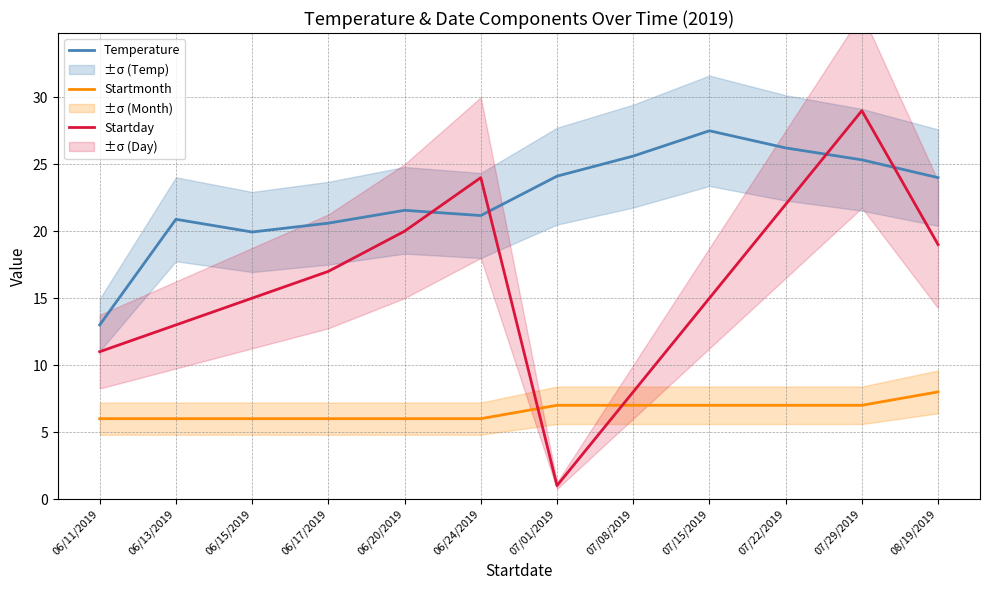

What is the maximum value shown in the chart?

29.0